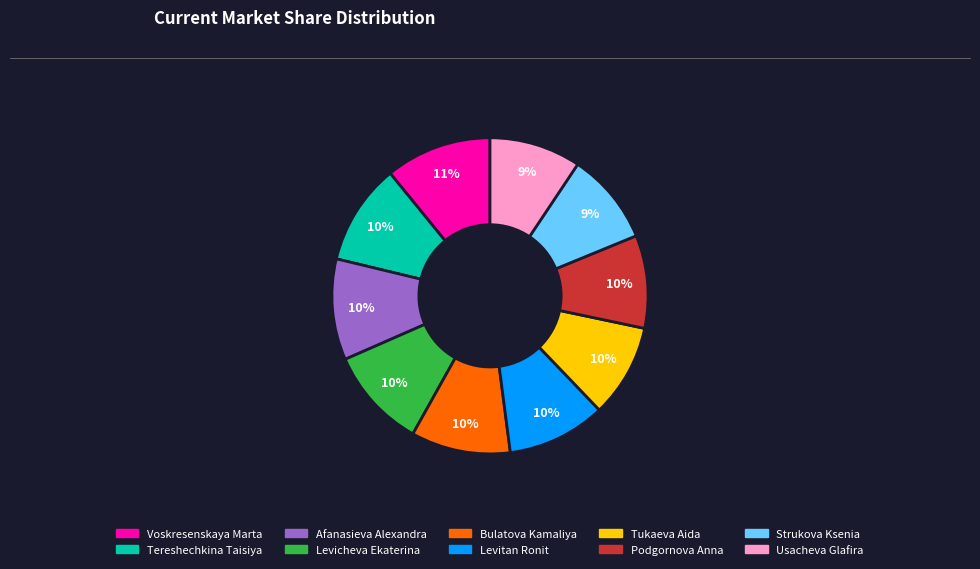

Count the number of slices in the pie.

10